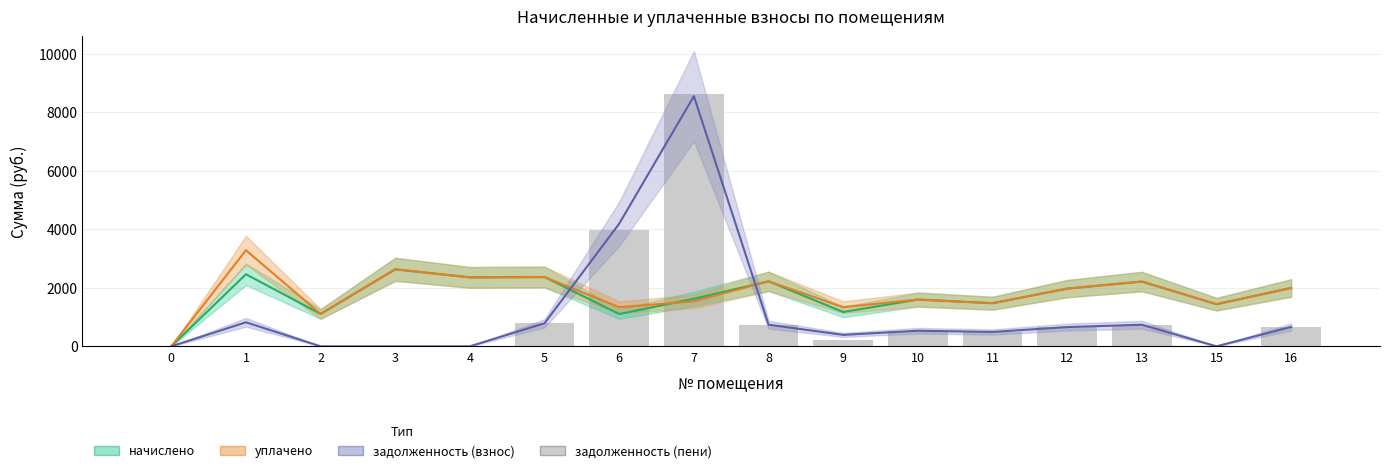

How many data points in задолженность (взнос) are above 657?

8